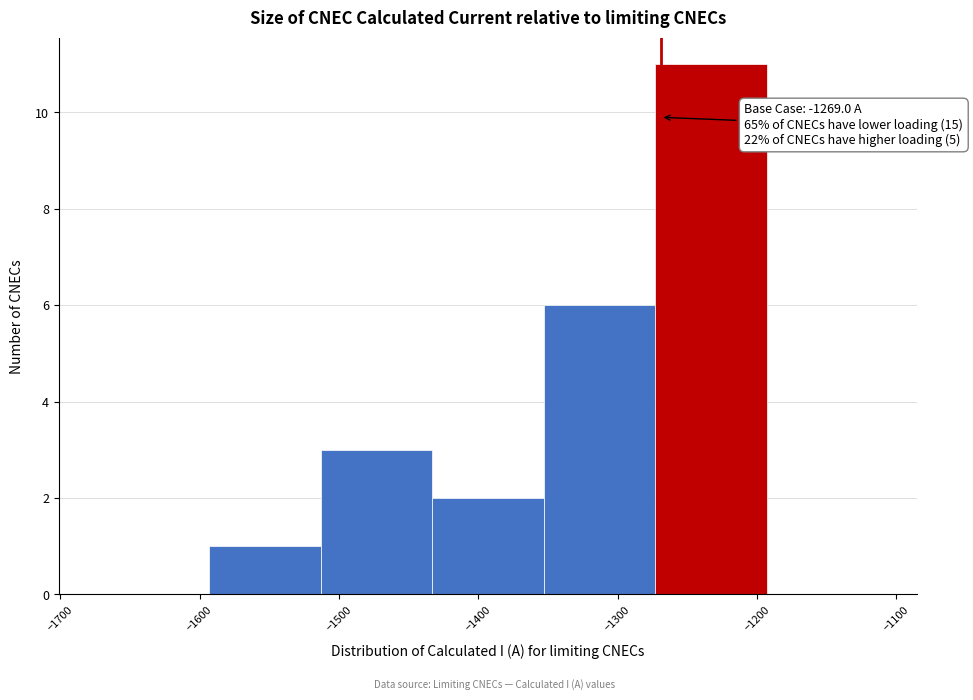

Which range on the x-axis has the tallest bar?

-1273 to -1193